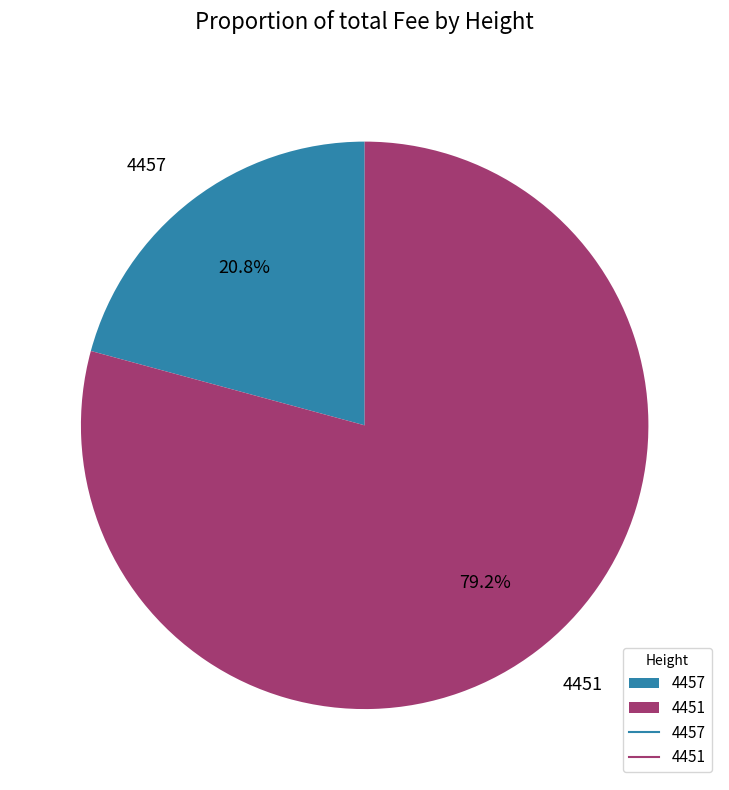

Combined, do 4457 and 4451 account for over 50%?

Yes